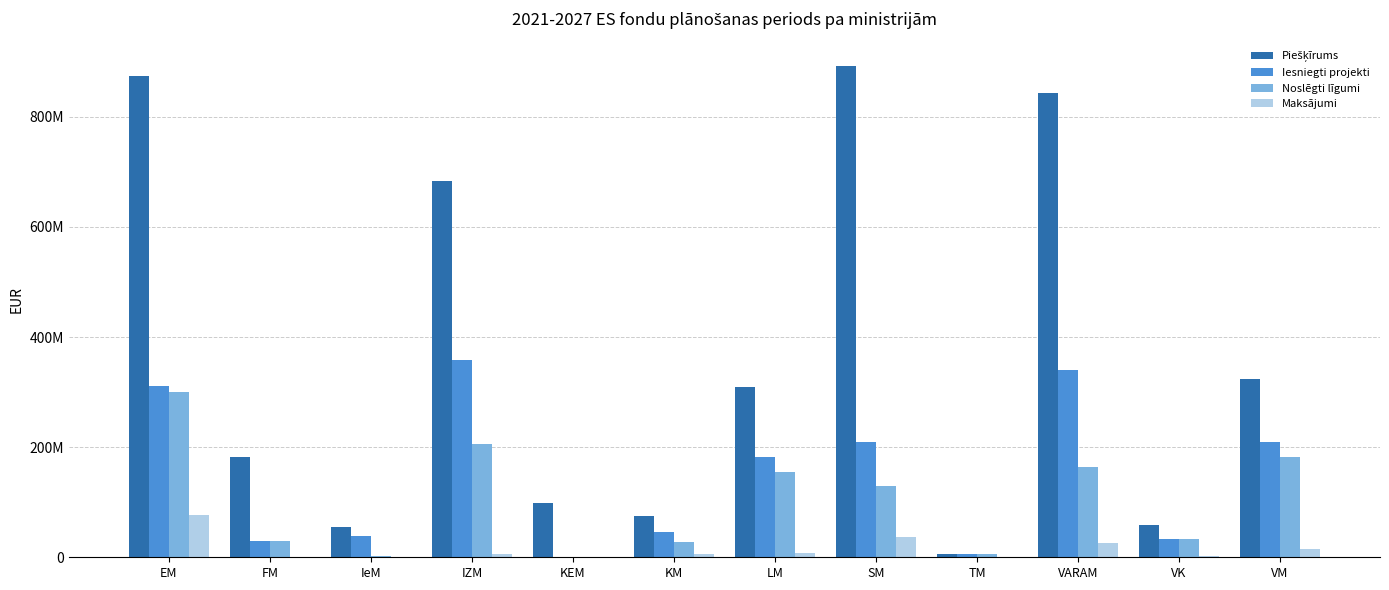

Does the chart contain stacked bars?

No